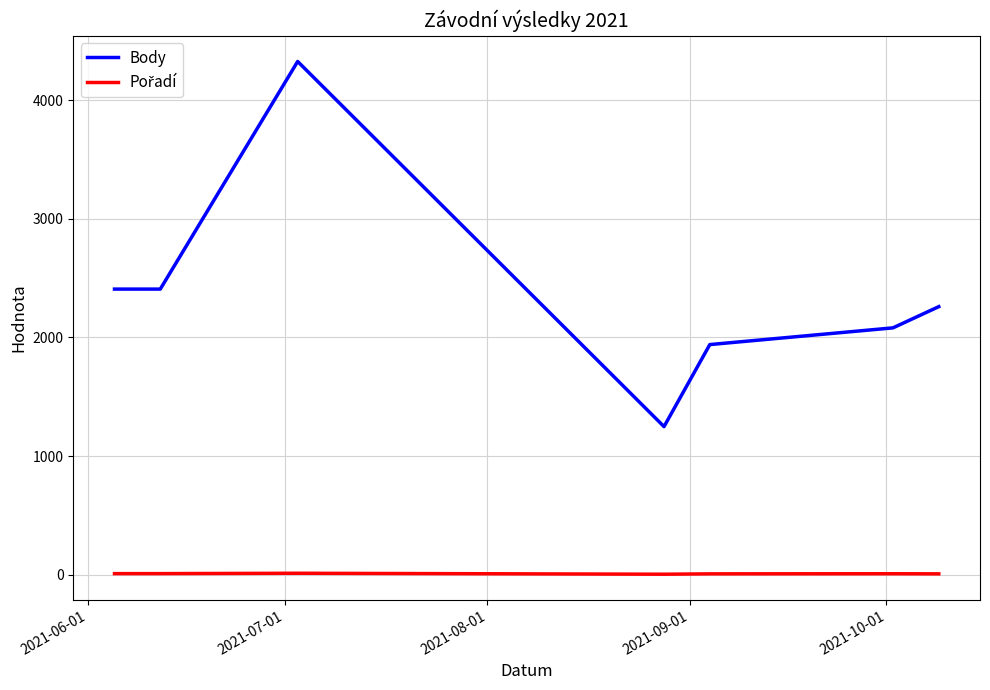

Which series has the largest range (max minus min)?

Body